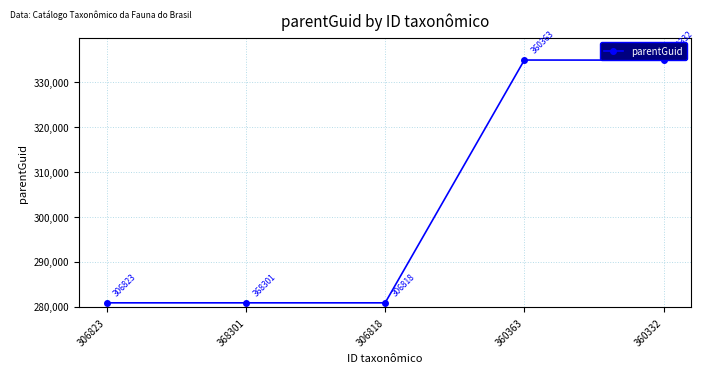

What position from the right is 306823?

5